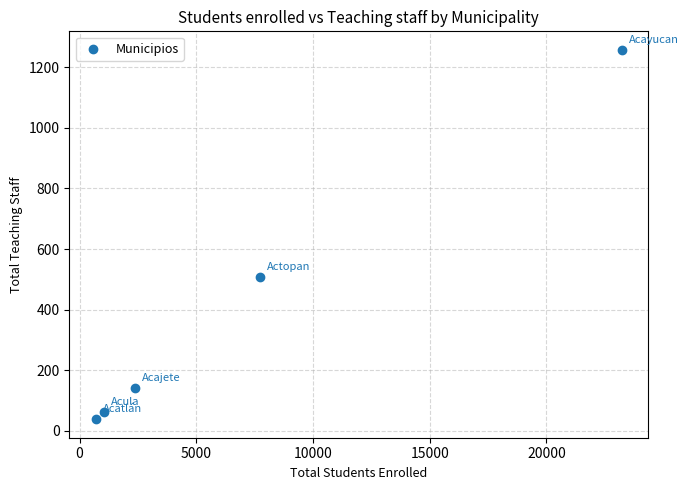

What is the average Y value?

402